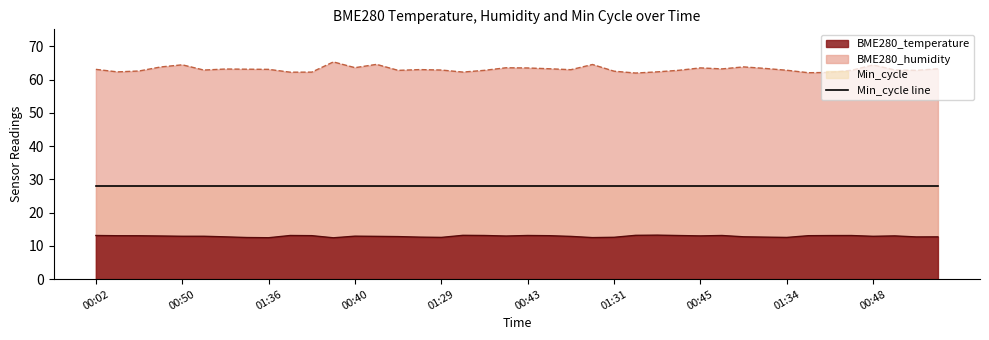

What is the average value of the BME280_temperature series?

12.9